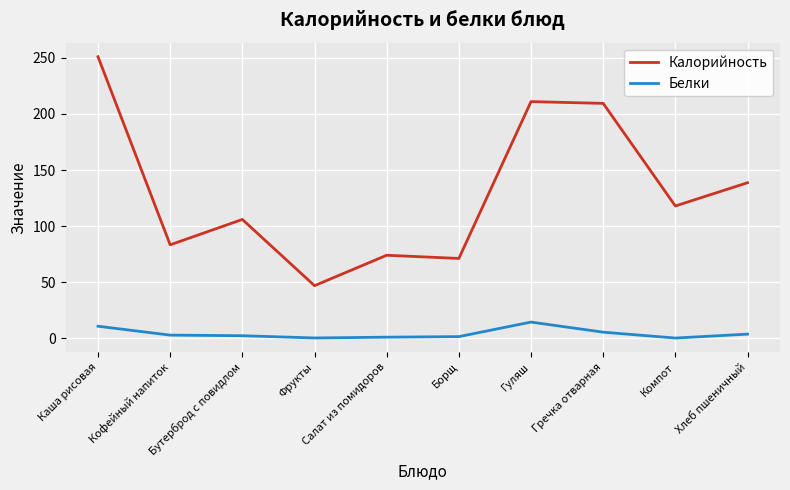

Is it true that Калорийность equals 106.0 at Бутерброд с повидлом?

True